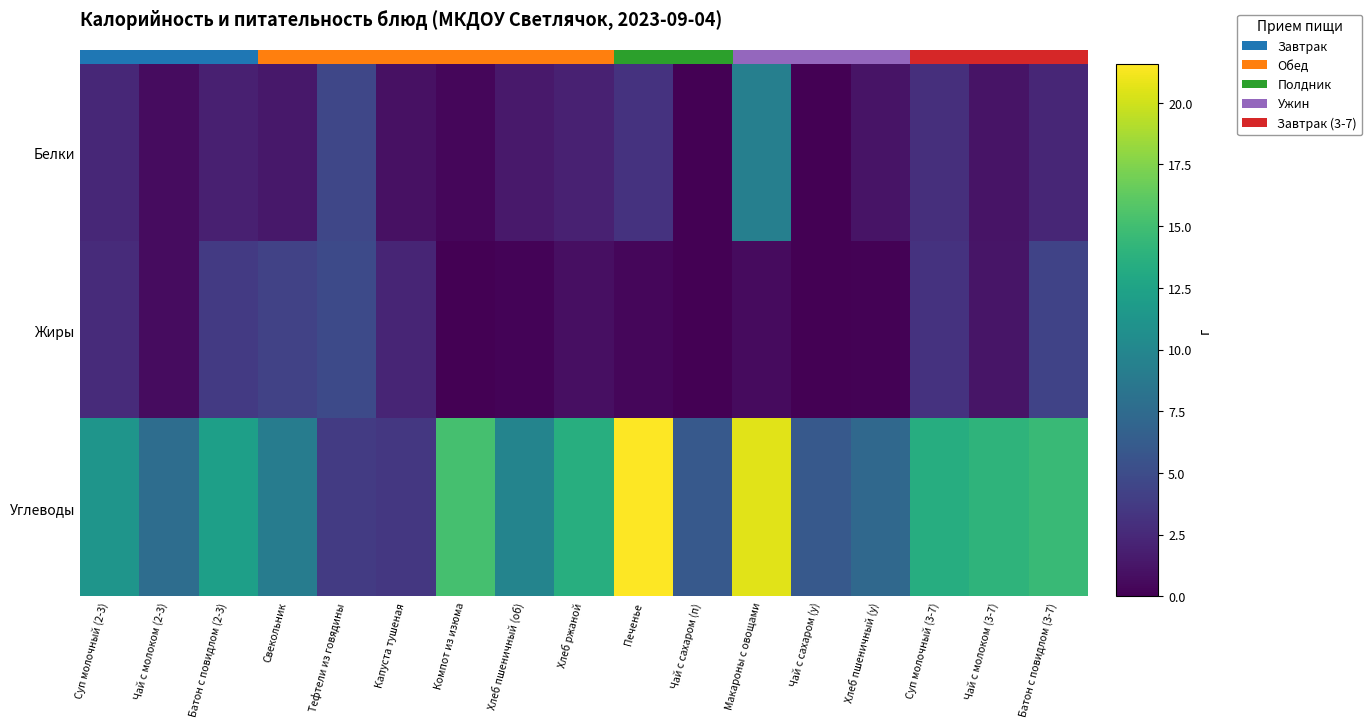

What is the maximum value for Углеводы?

21.6